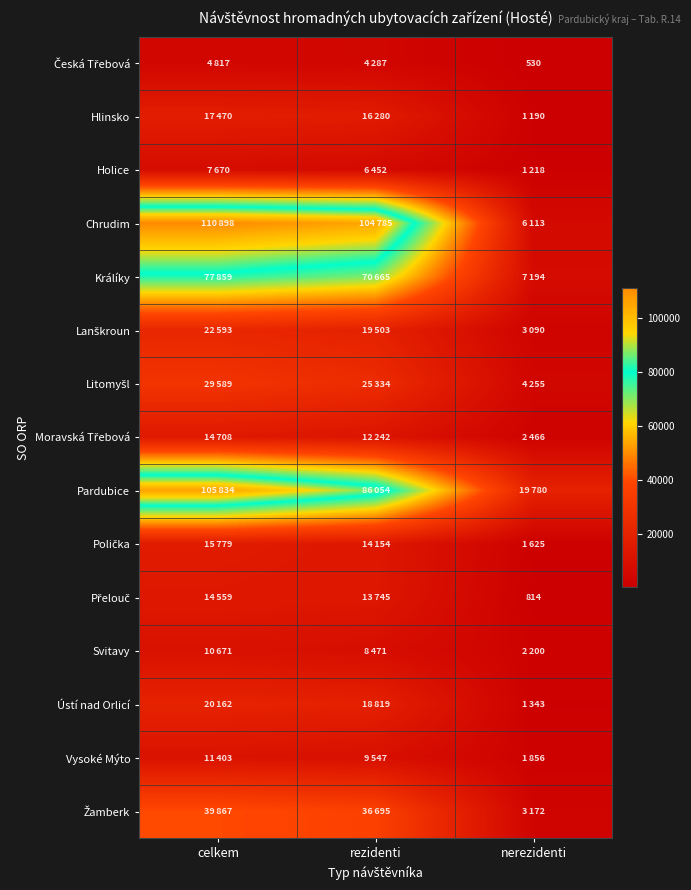

Which series changed the most between celkem and rezidenti?

Pardubice